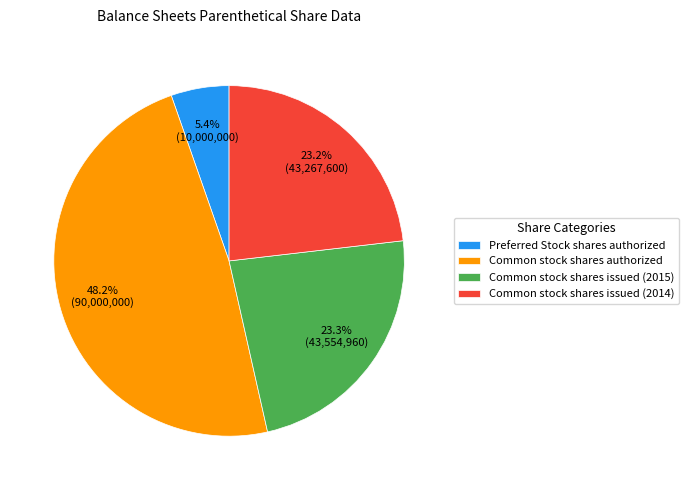

Which category has the biggest portion of the pie?

Common stock shares authorized